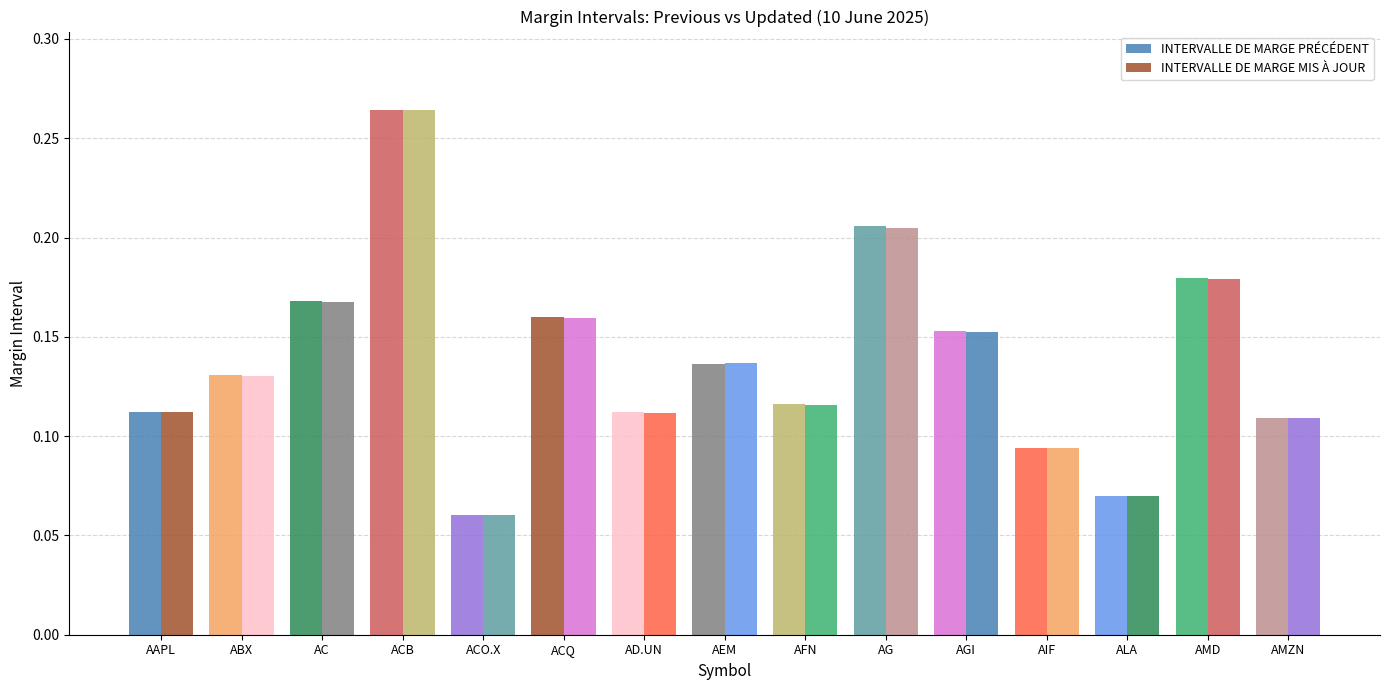

Where is INTERVALLE DE MARGE PRÉCÉDENT nearest to the value 0?

ACO.X